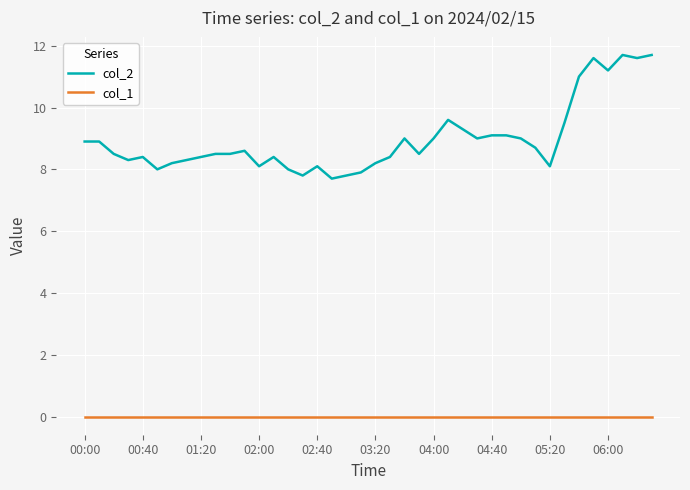

Which series has the largest total across all categories?

col_2